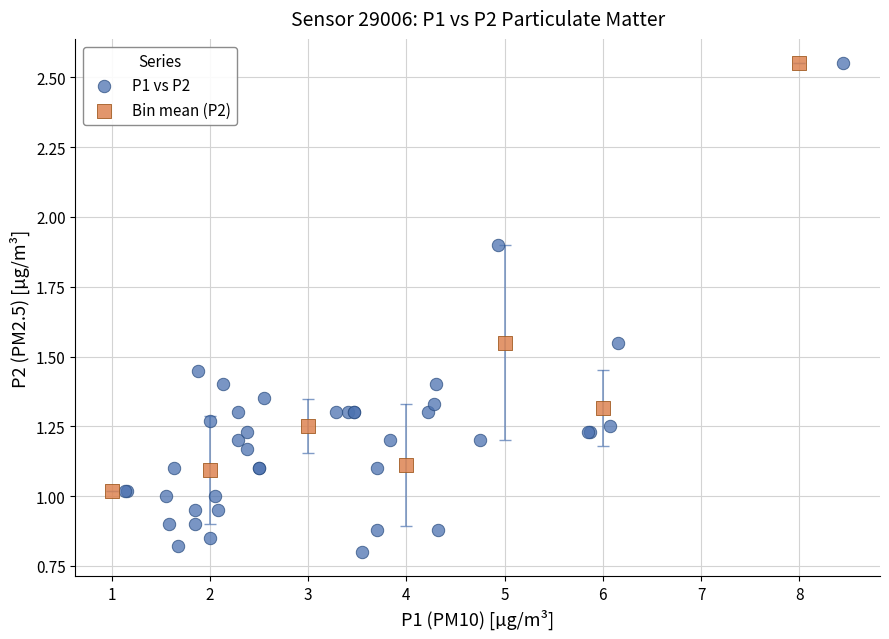

Which series has the largest Y range (max minus min)?

P1 vs P2